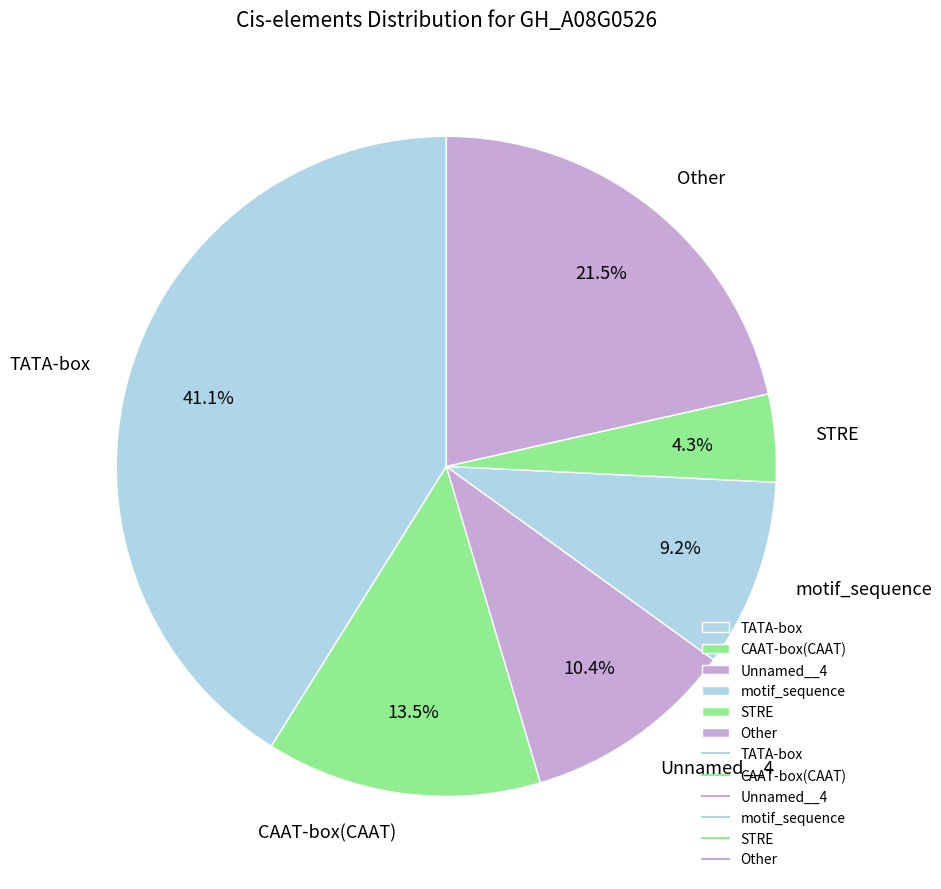

Which has a higher value, Unnamed__4 or CAAT-box(CAAT)?

CAAT-box(CAAT)